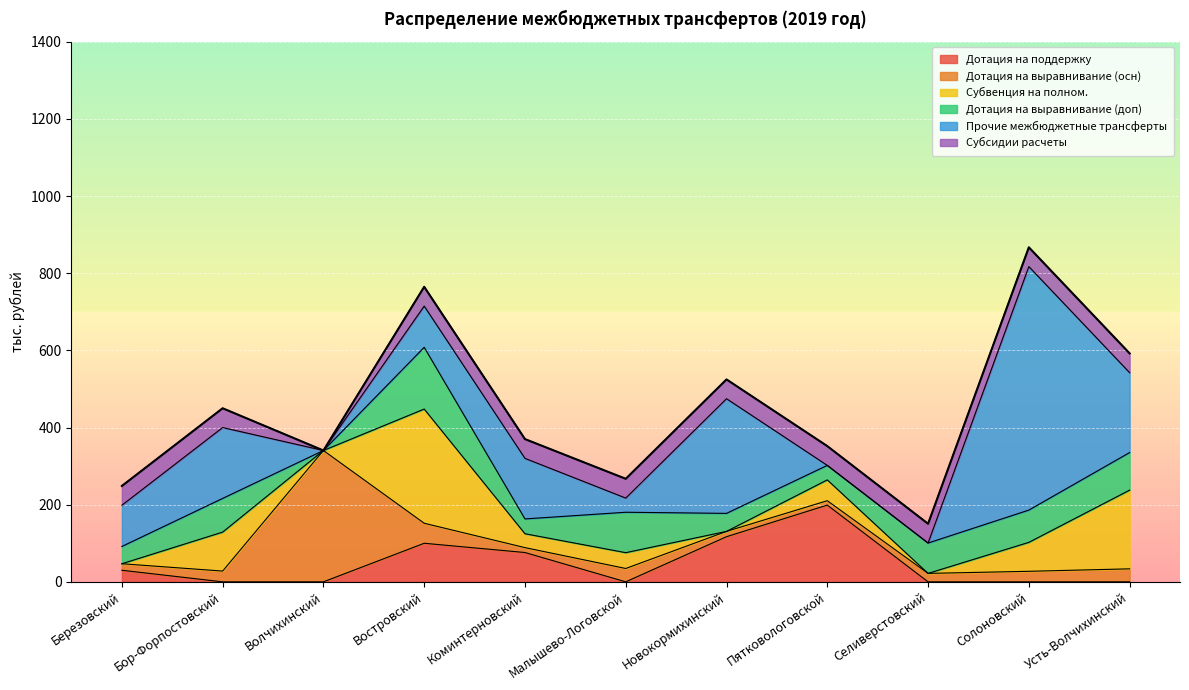

What is the total value across all series at Селиверстовский?

150.6